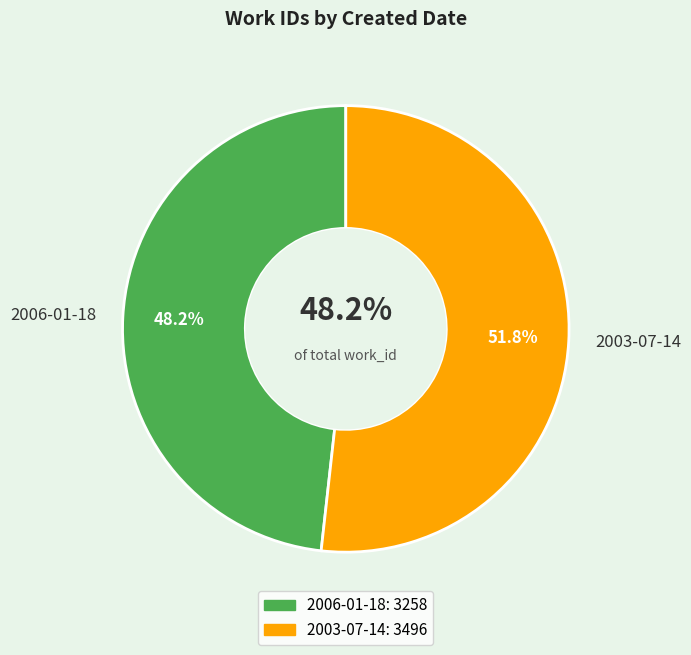

What is the change in value from 2006-01-18 to 2003-07-14?

+238